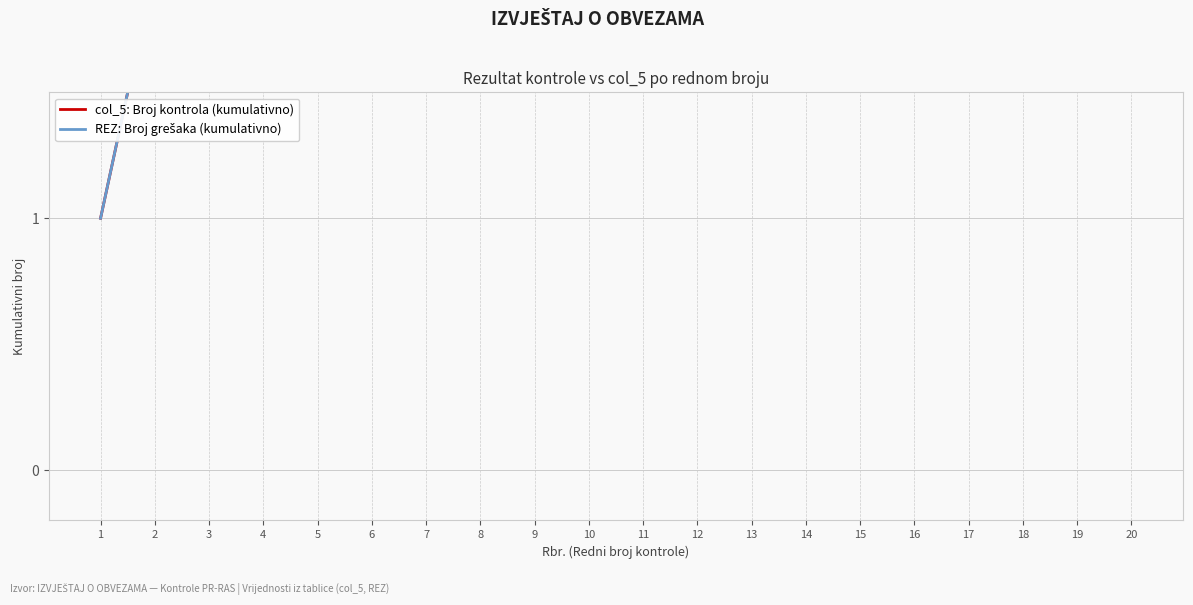

What is the total value across all series at 17?

34